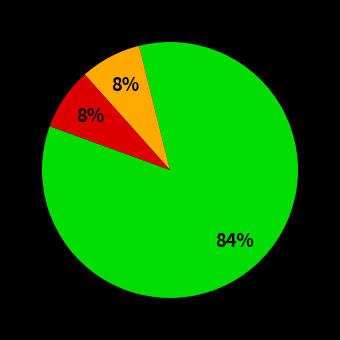

Is there any slice that represents more than half of the pie?

Yes